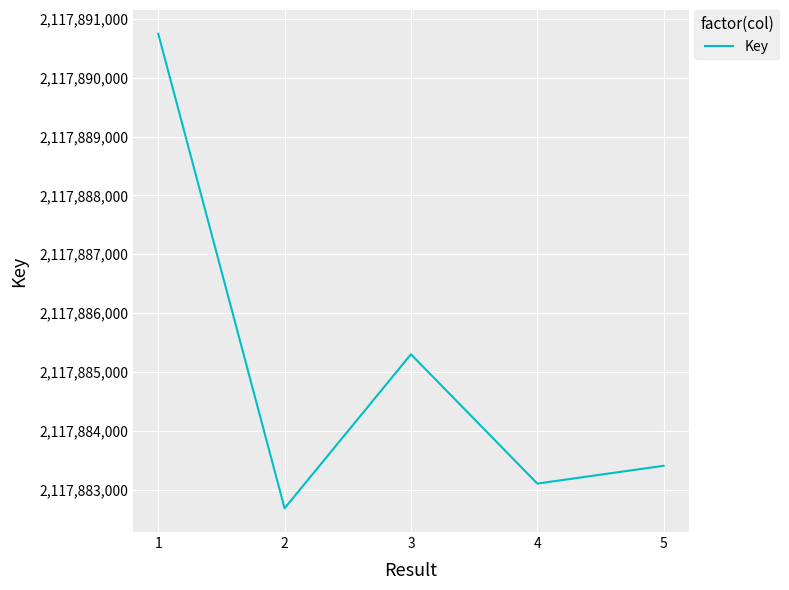

How many interior local peaks (higher than both neighbors) does the data have?

1